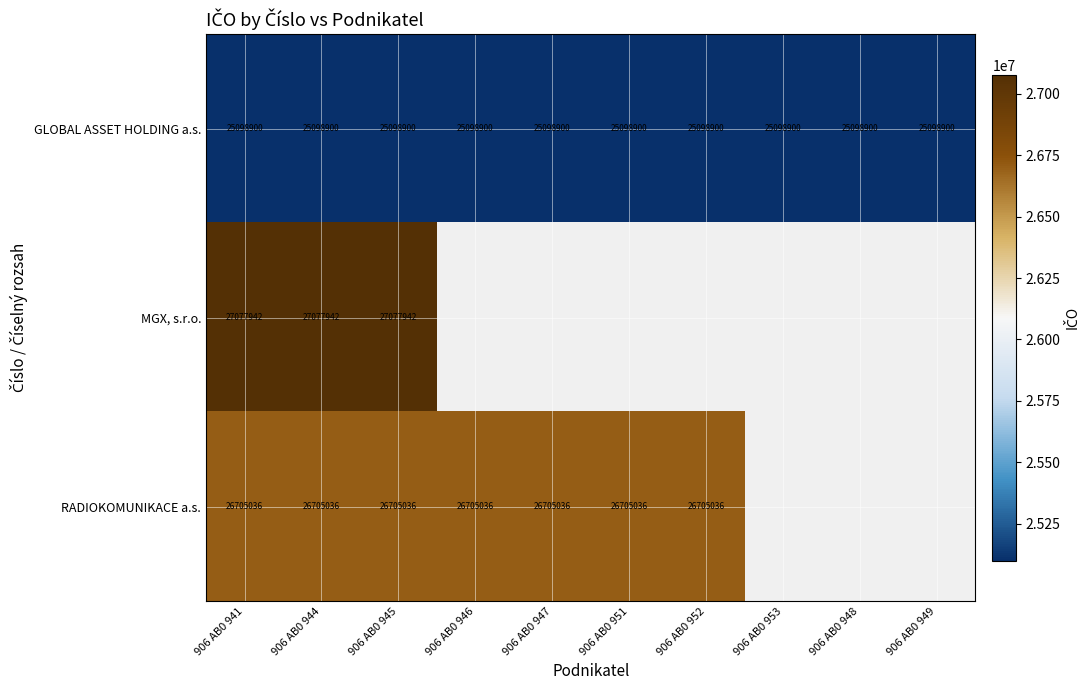

Is the value of MGX, s.r.o. at 906 AB0 945 greater than the value of RADIOKOMUNIKACE a.s. at 906 AB0 946?

Yes